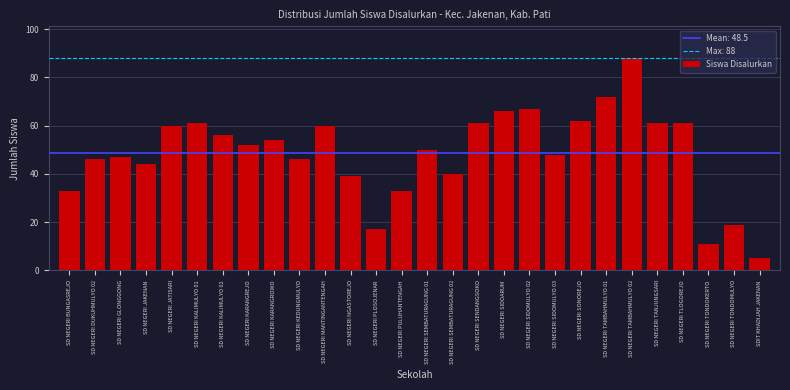

Reading right to left, list all the values displayed in this chart.

SDIT KHADIJAH JAKENAN=5	SD NEGERI TONDOMULYO=19	SD NEGERI TONDOKERTO=11	SD NEGERI TLOGOREJO=61	SD NEGERI TANJUNGSARI=61	SD NEGERI TAMBAHMULYO 02=88	SD NEGERI TAMBAHMULYO 01=72	SD NEGERI SONOREJO=62	SD NEGERI SIDOMULYO 03=48	SD NEGERI SIDOMULYO 02=67	SD NEGERI SIDOARUM=66	SD NEGERI SENDANGSOKO=61	SD NEGERI SEMBATURAGUNG 02=40	SD NEGERI SEMBATURAGUNG 01=50	SD NEGERI PULUHANTENGAH=33	SD NEGERI PLOSOJENAR=17	SD NEGERI NGASTOREJO=39	SD NEGERI MANTINGANTENGAH=60	SD NEGERI KEDUNGMULYO=46	SD NEGERI KARANGROWO=54	SD NEGERI KARANGREJO=52	SD NEGERI KALIMULYO 02=56	SD NEGERI KALIMULYO 01=61	SD NEGERI JATISARI=60	SD NEGERI JAKENAN=44	SD NEGERI GLONGGONG=47	SD NEGERI DUKUHMULYO 02=46	SD NEGERI BUNGASREJO=33